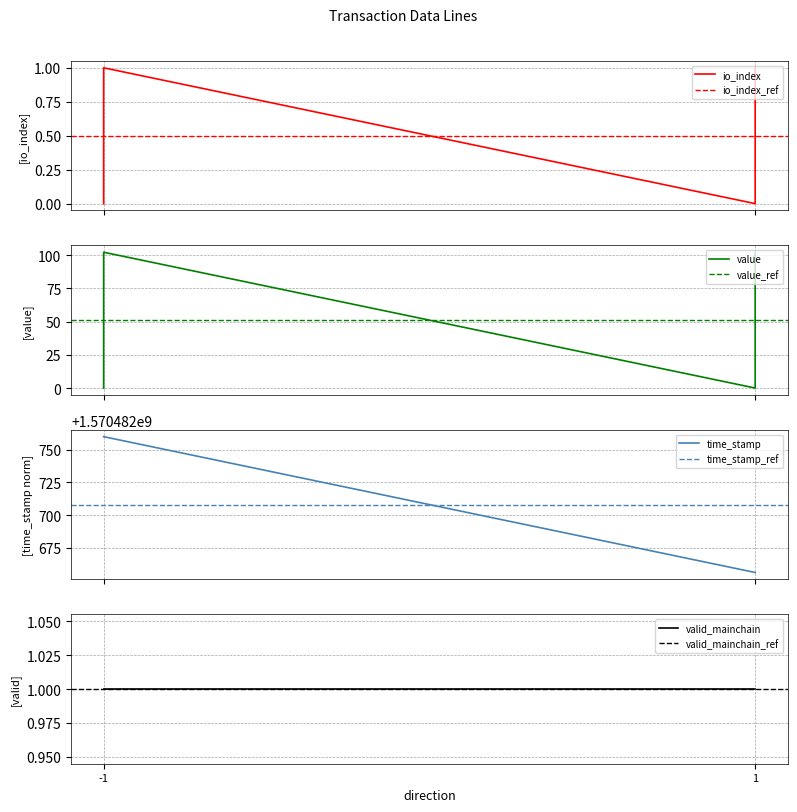

True or false: time_stamp has more than 0 interior local peaks.

False